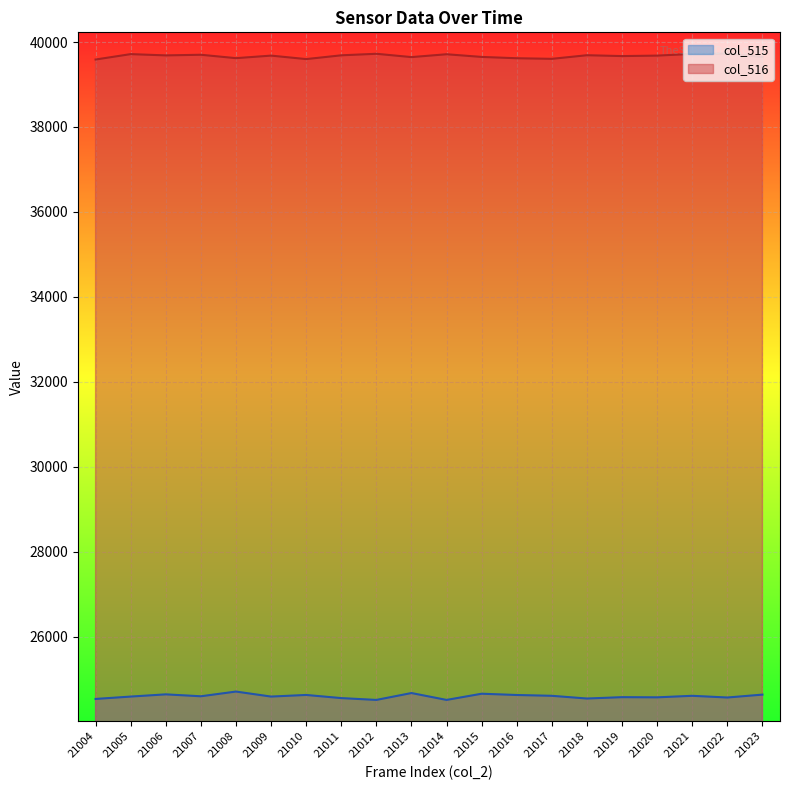

Rank the categories by col_516 value from lowest to highest.

21004, 21010, 21017, 21016, 21008, 21013, 21023, 21015, 21019, 21009, 21020, 21006, 21011, 21018, 21007, 21014, 21005, 21021, 21012, 21022